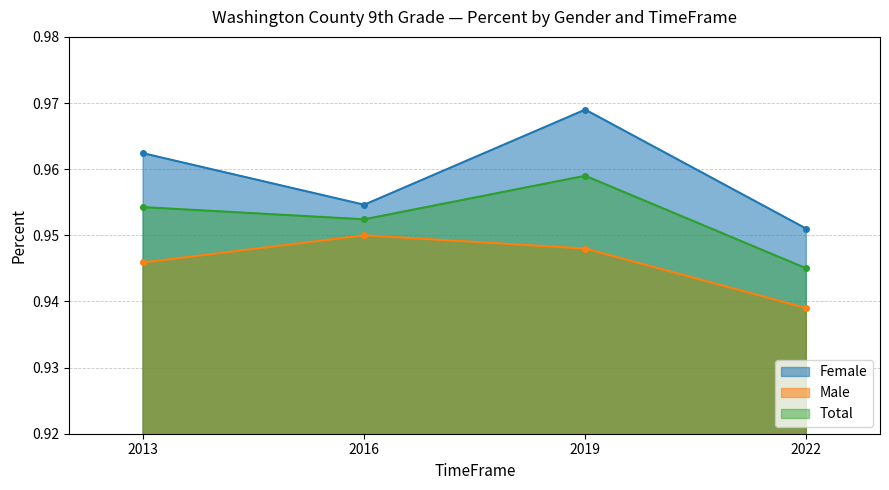

True or false: Male and Female intersect in this chart.

False